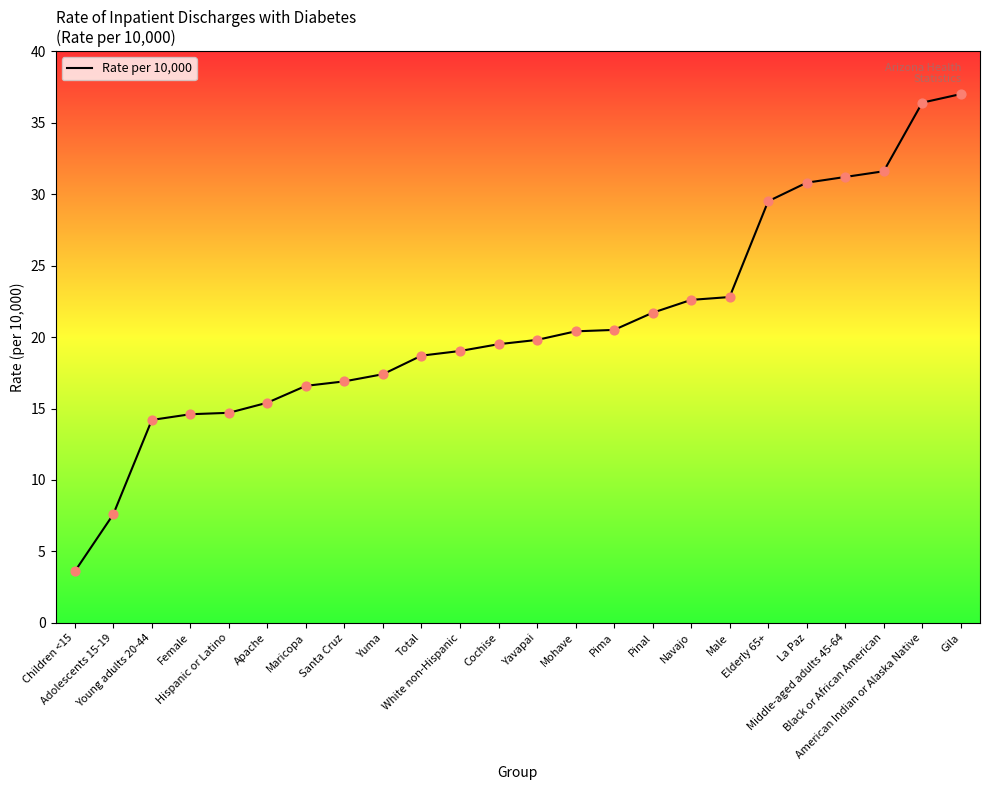

Approximately how many times larger is the value at Adolescents 15-19 compared to Apache?

0.5